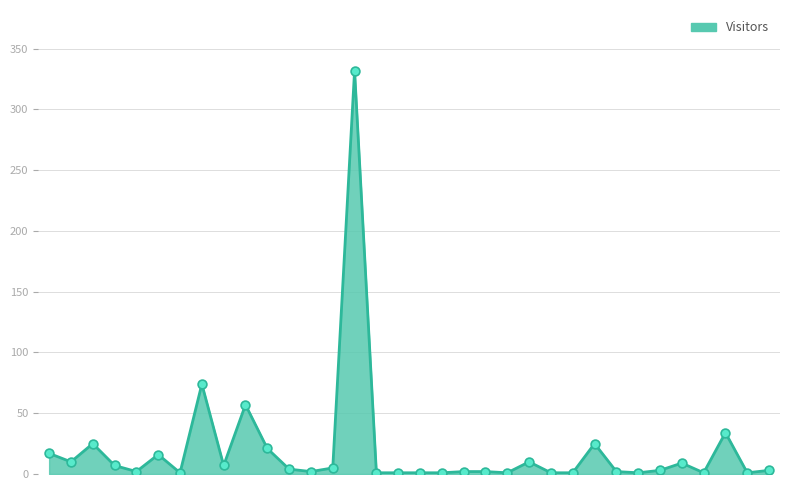

What is the maximum value shown in the chart?

332